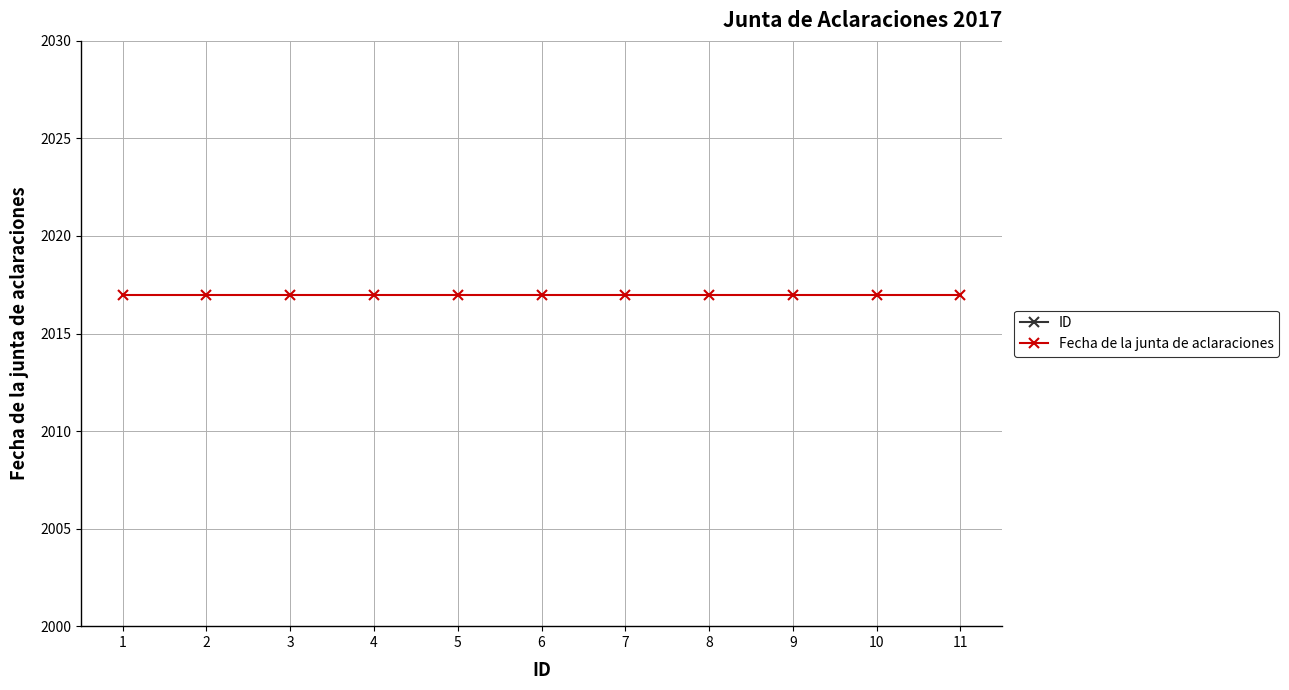

Which series has the widest spread of values?

ID